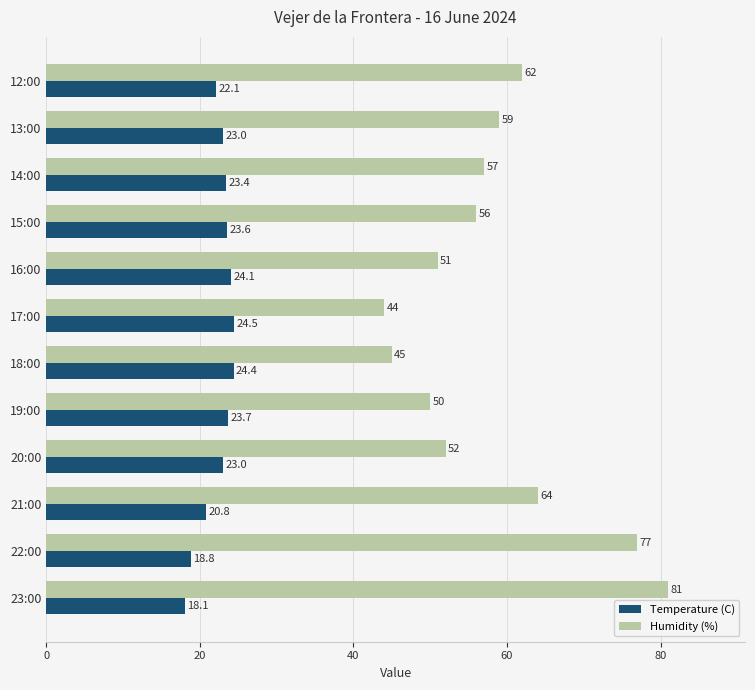

What is the spread (max minus min) of values at 20:00?

29.0